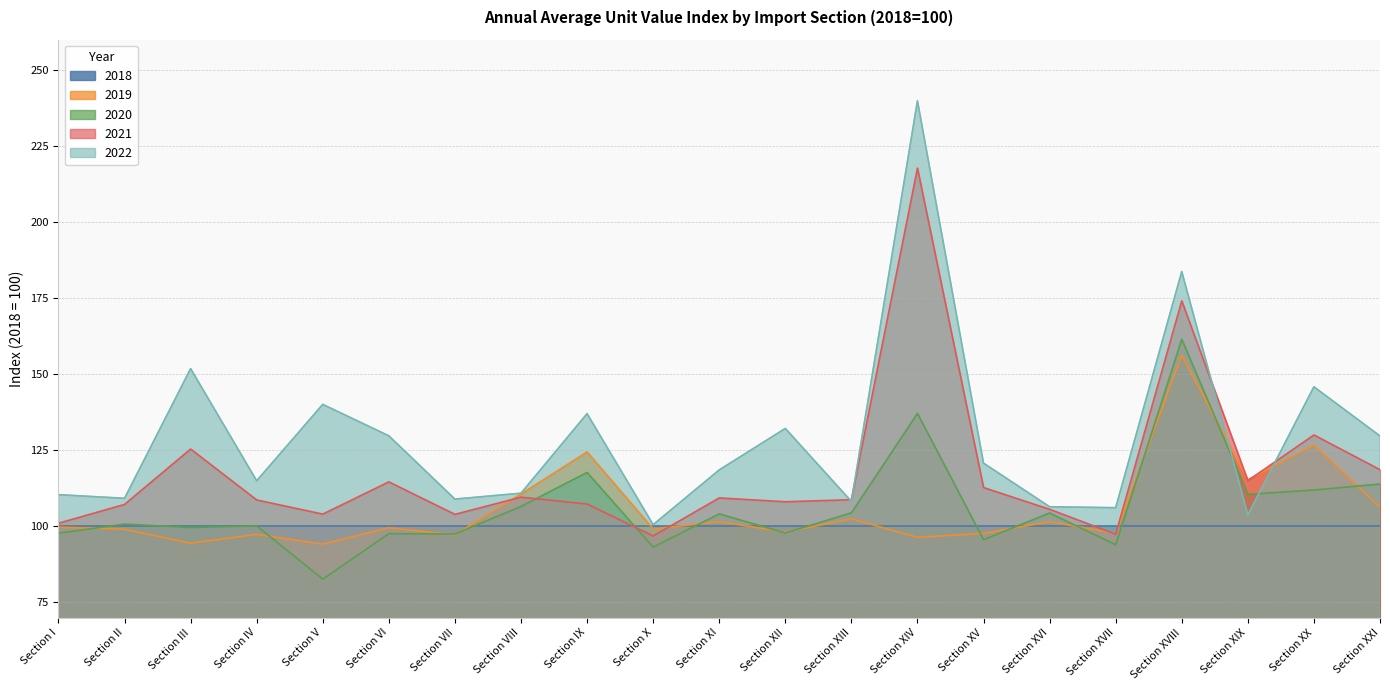

What is the average value of the 2020 series?

106.1